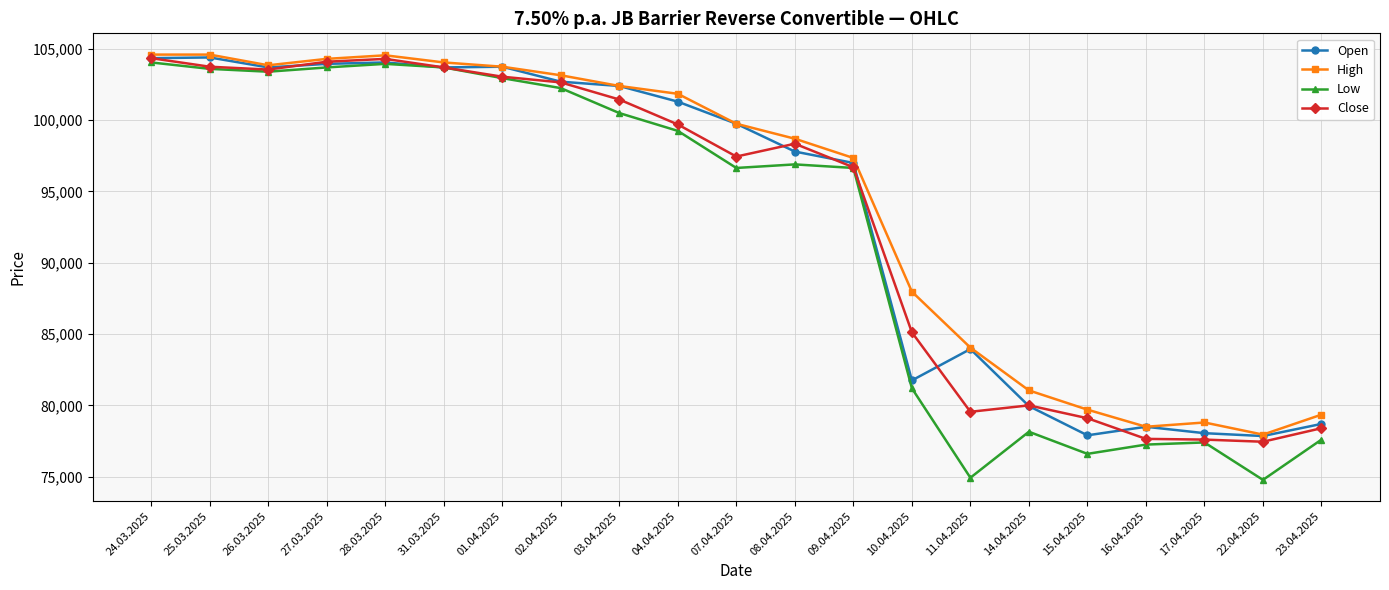

Does the chart display data point markers on the line(s)?

Yes